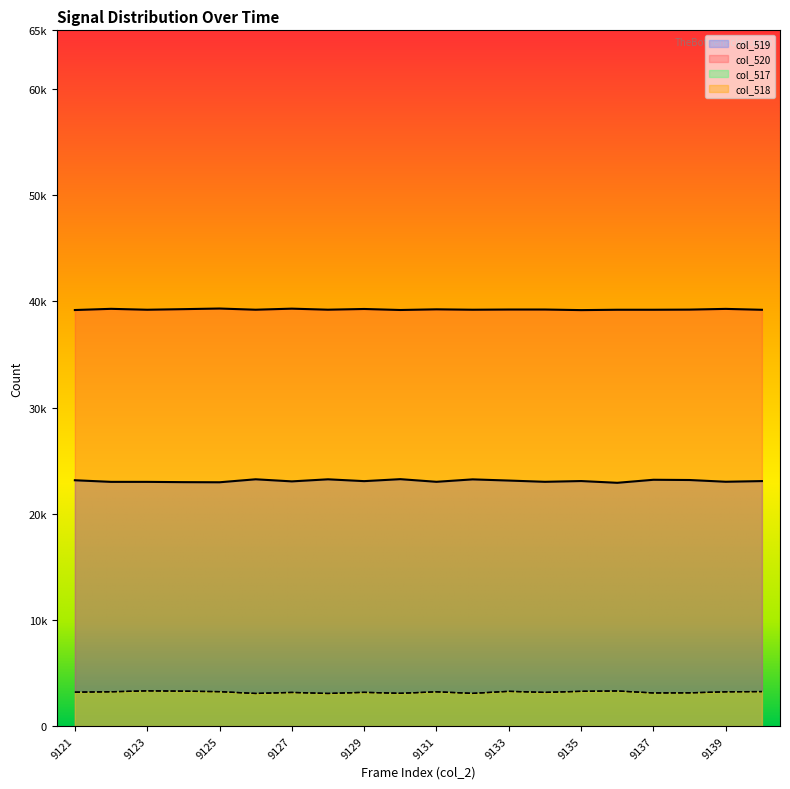

Is it true that col_518 equals 3247 at 9140?

True